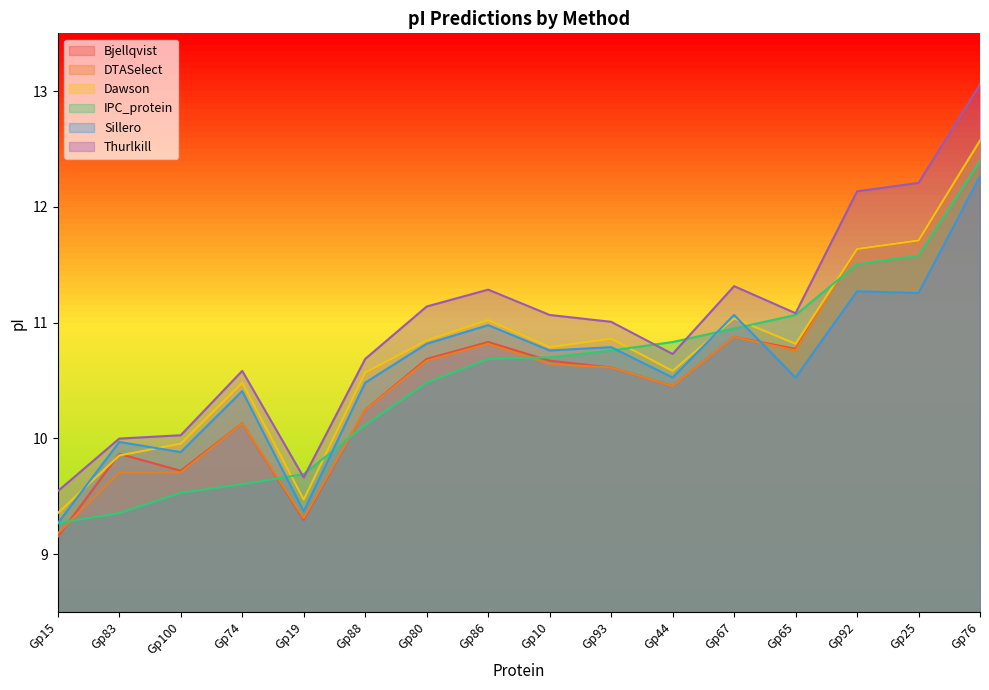

Where does the IPC_protein series first go above 10?

Gp88